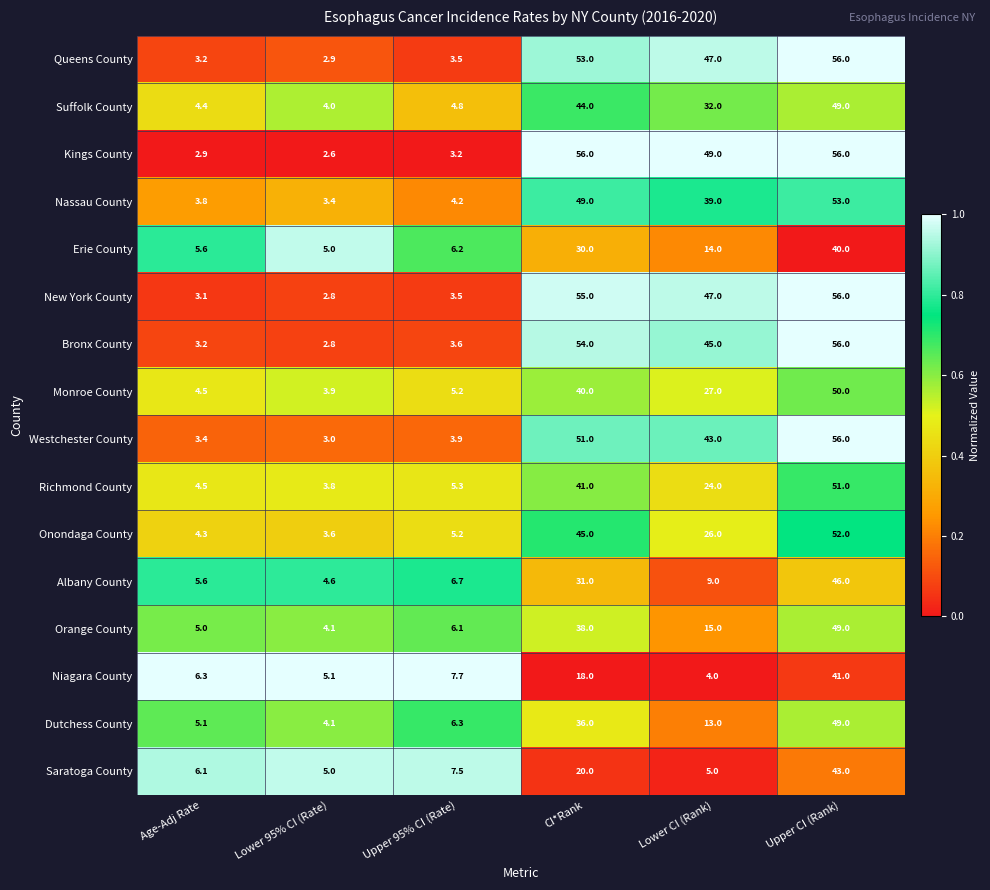

At which label does Richmond County first exceed 24?

CI*Rank